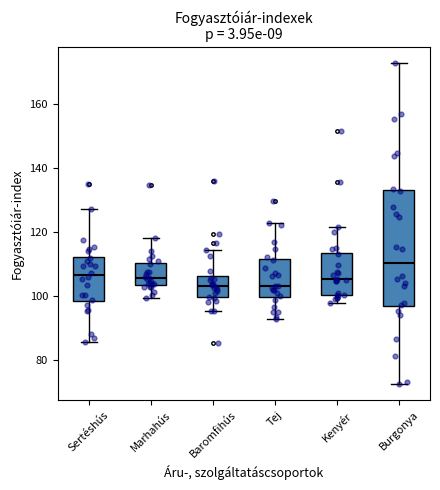

Which box's median line is the highest?

Burgonya